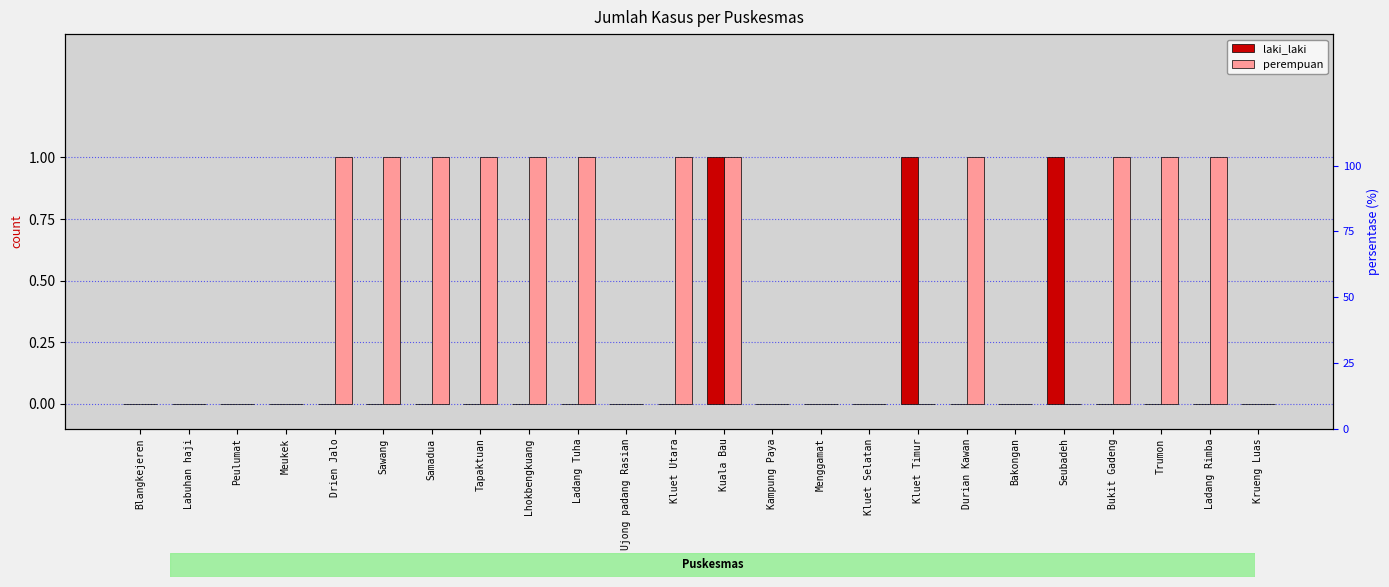

What is the total value across all series at Drien Jalo?

1